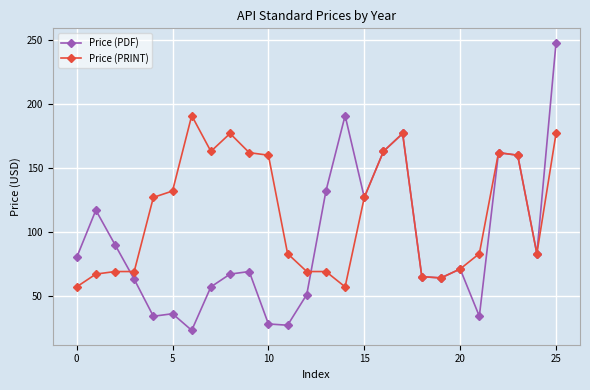

What is the value of the Price (PRINT) point at the 19th from the left?

65